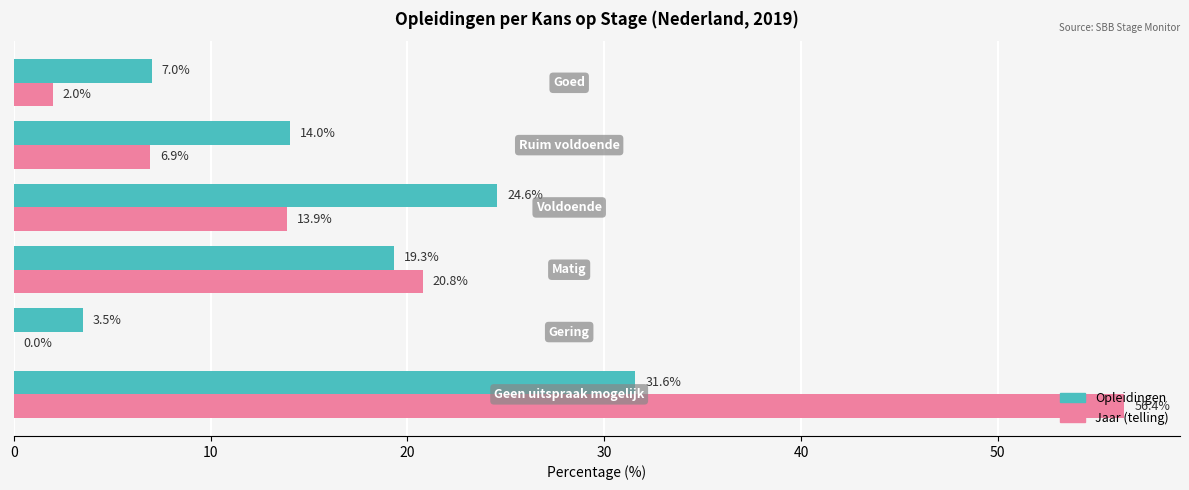

What is the highest value of the Jaar (telling) series?

56.4